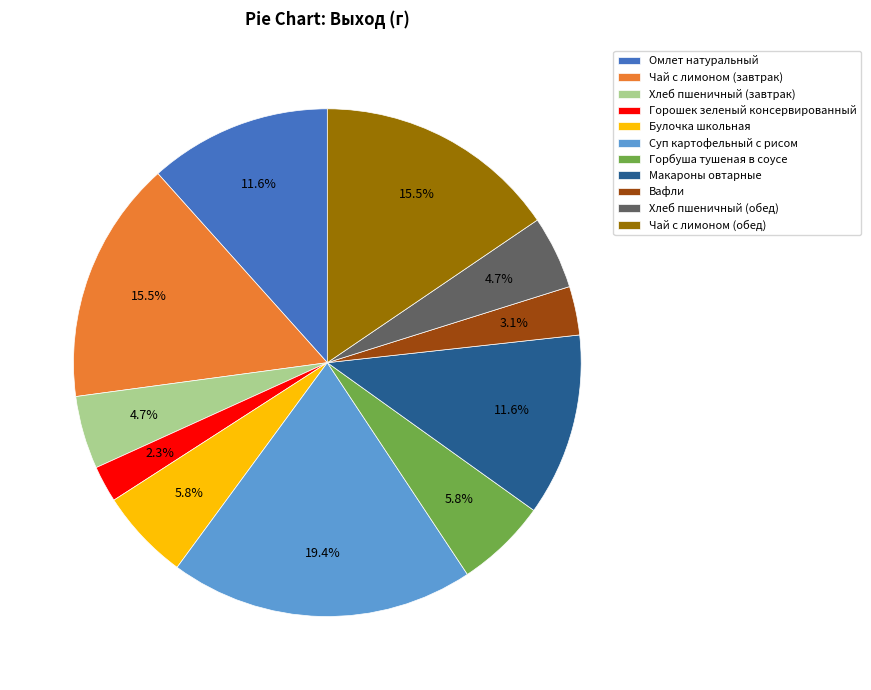

To the nearest percent, what portion does Макароны овтарные represent?

12%